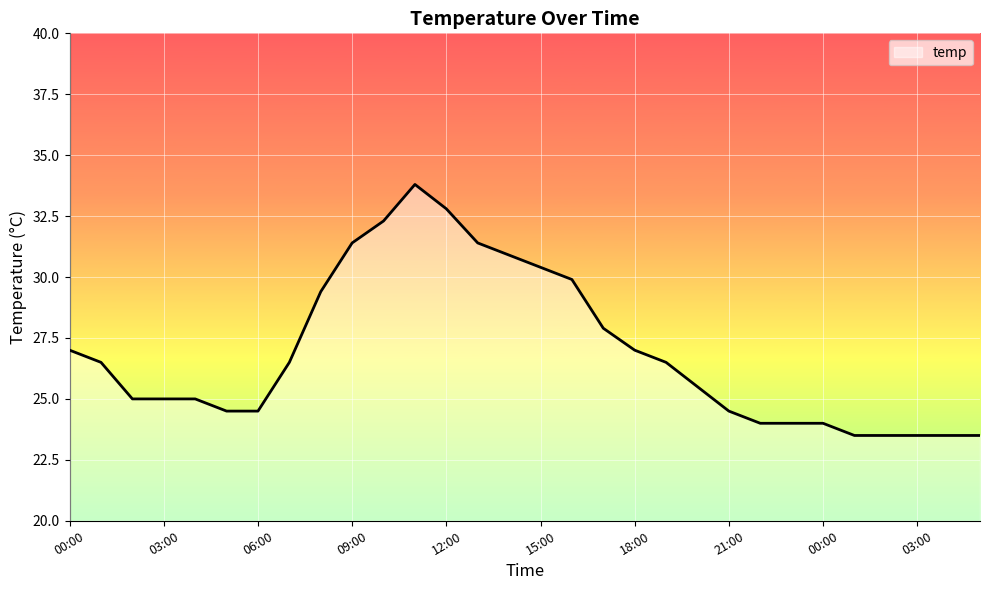

What is the difference between the maximum and minimum values?

10.3